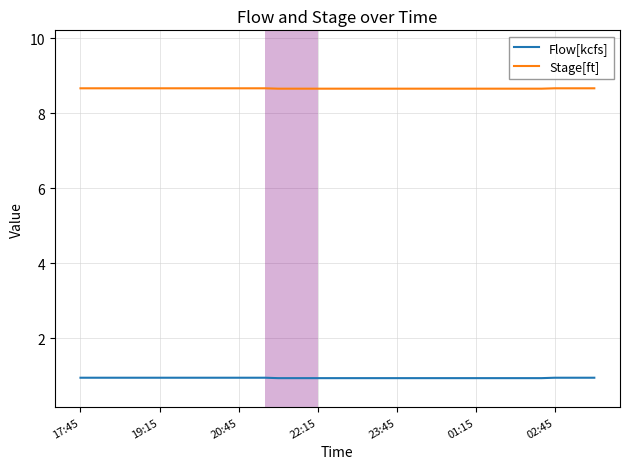

What are all the series names shown in the legend?

Flow[kcfs], Stage[ft]